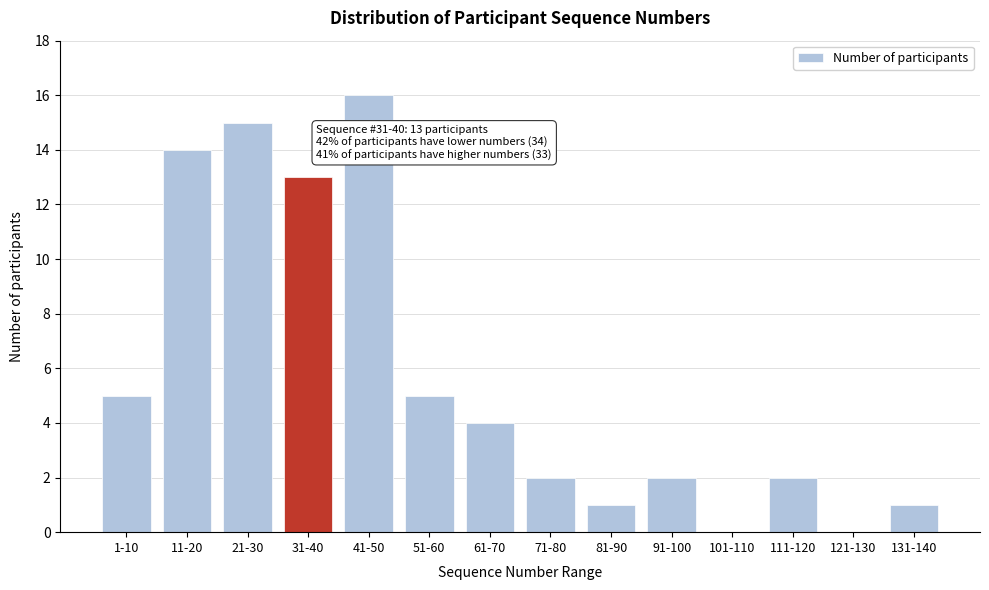

Reading right to left, transcribe all the data shown in this chart.

131-140=1	121-130=0	111-120=2	101-110=0	91-100=2	81-90=1	71-80=2	61-70=4	51-60=5	41-50=16	31-40=13	21-30=15	11-20=14	1-10=5